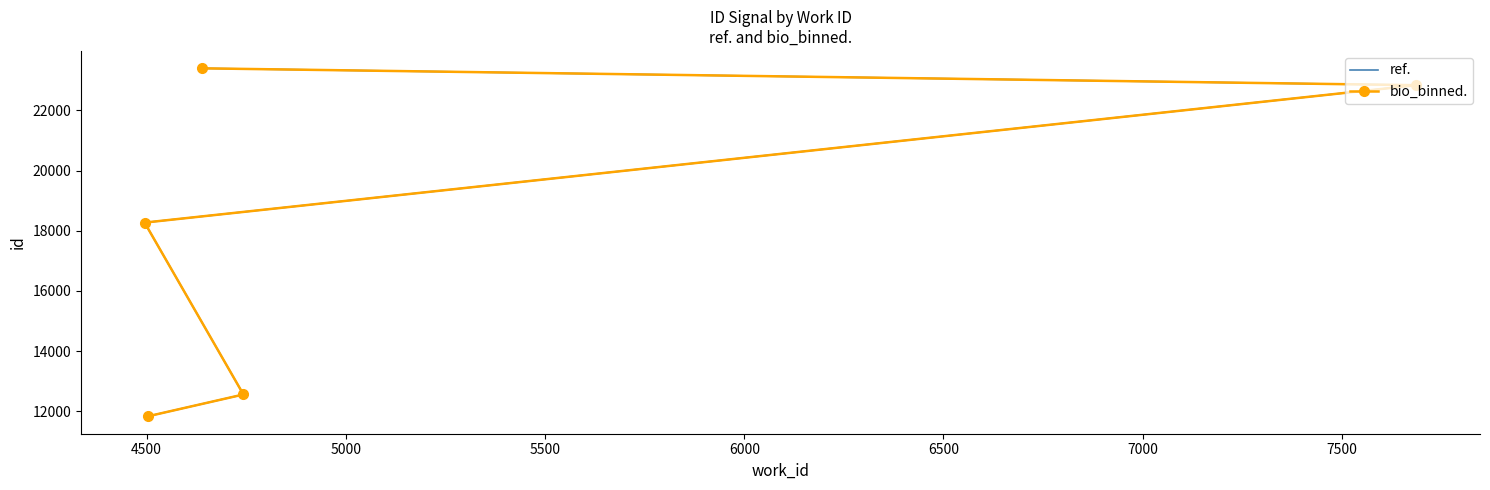

Between 5000 and 5500, which series saw the biggest shift?

ref.